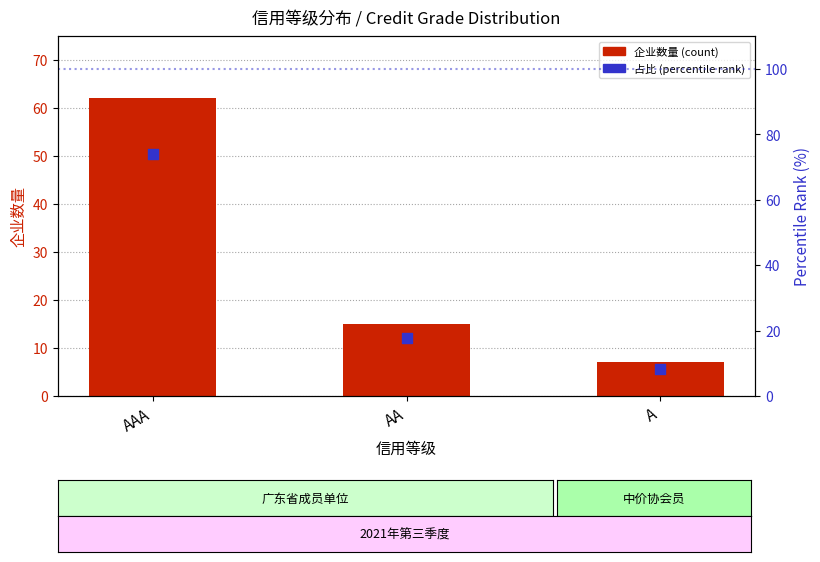

At how many categories does at least one series exceed 65?

1